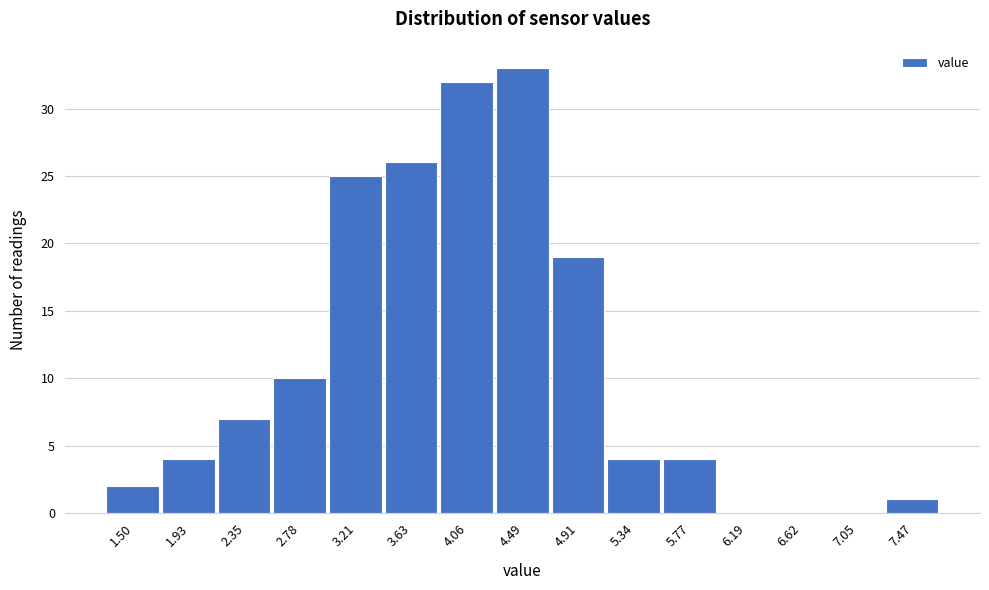

Reading left to right, extract all data points from this chart.

1.50=2	1.93=4	2.35=7	2.78=10	3.21=25	3.63=26	4.06=32	4.49=33	4.91=19	5.34=4	5.77=4	6.19=0	6.62=0	7.05=0	7.47=1